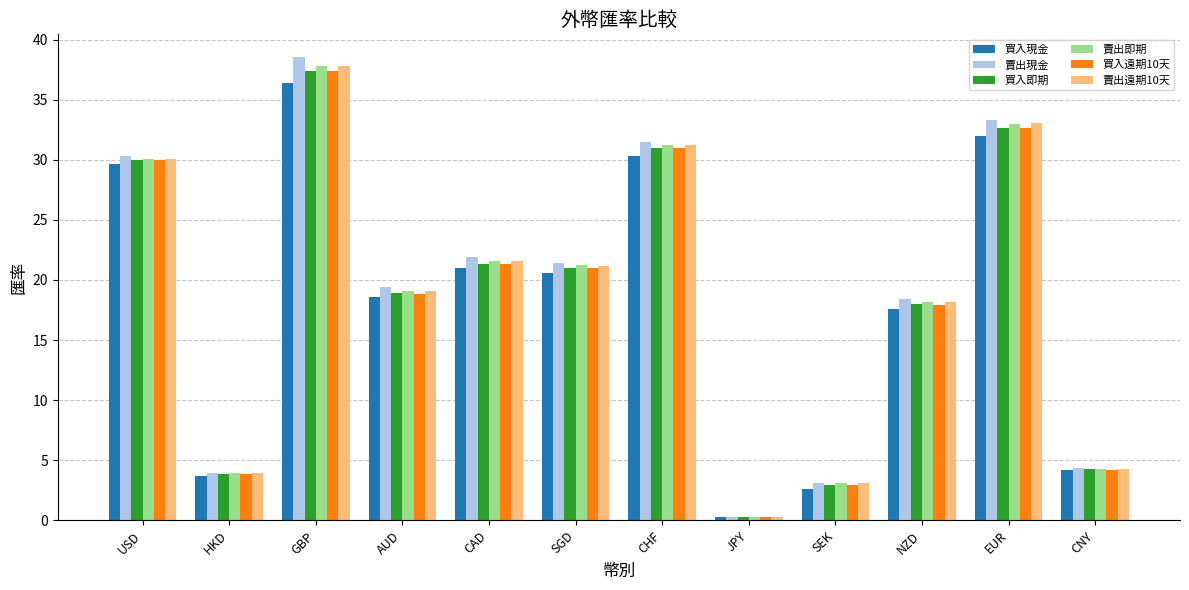

True or false: 賣出即期 has a value of 31.3 at CHF.

True